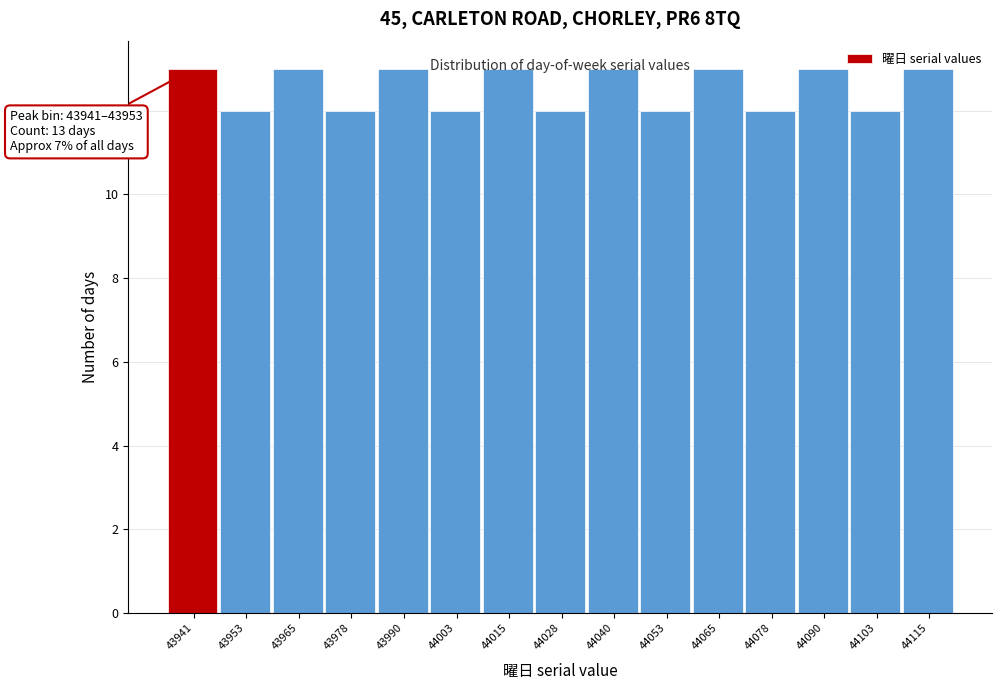

Approximately how many times larger is the value at 44090 compared to 44065?

1.0